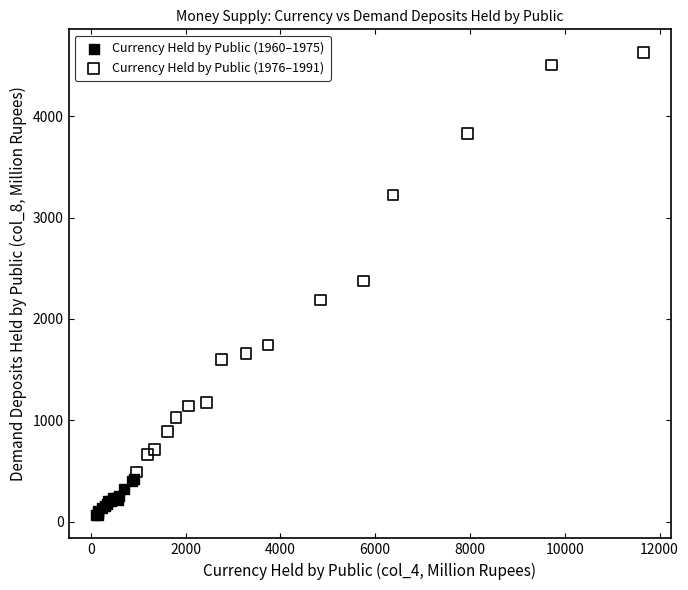

Which series contains the highest Y value?

Currency Held by Public (1976–1991)